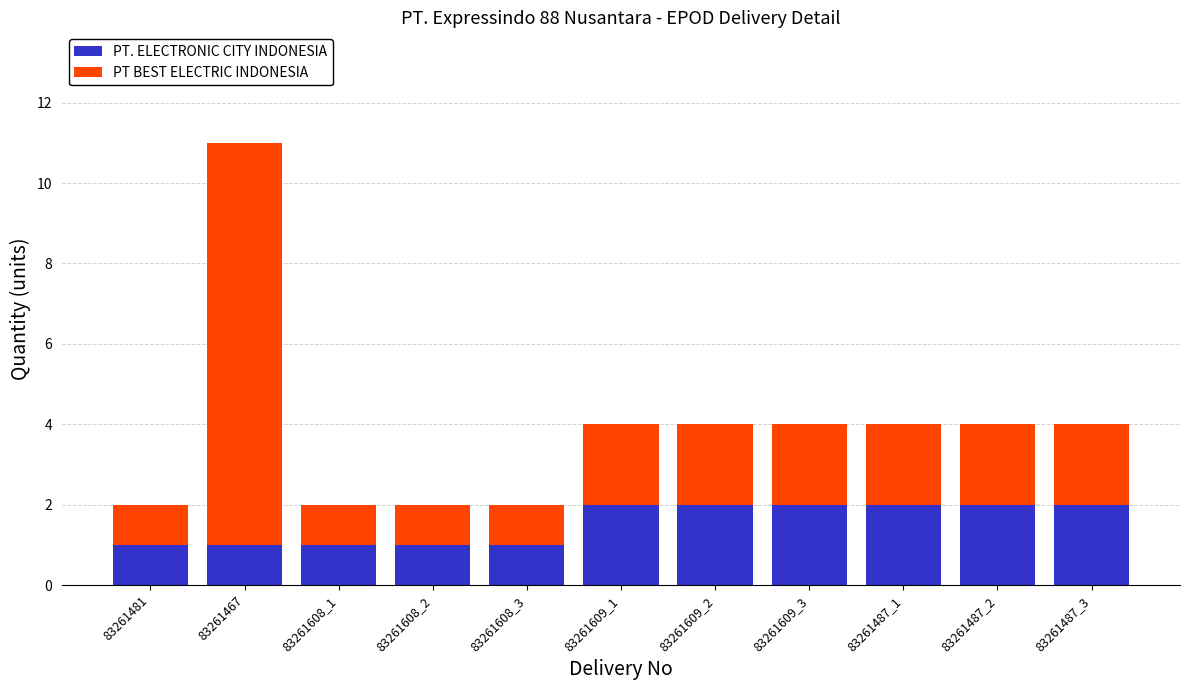

What is the lowest value of the PT. ELECTRONIC CITY INDONESIA series?

1